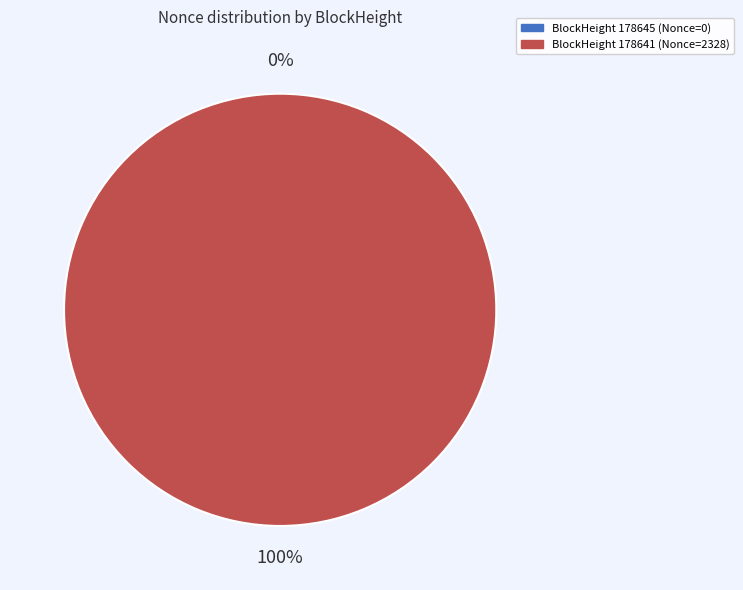

Is there a majority slice in this chart?

Yes